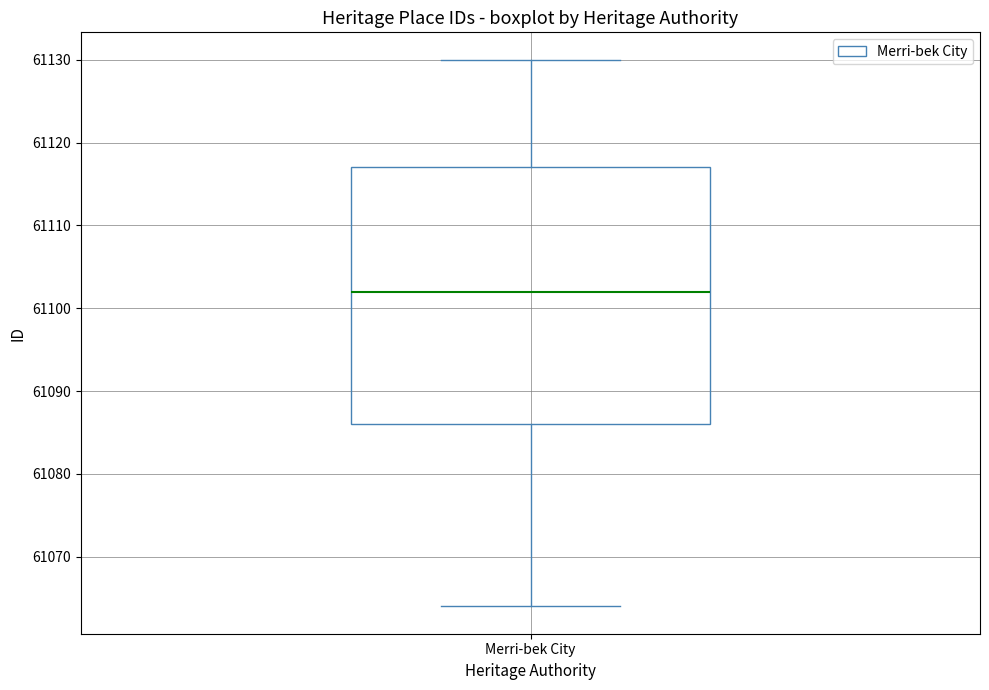

Transcribe this box plot: give where the median line is, the range the box spans, and where the two whiskers end, as read against the y-axis. The values are not printed on the chart, so give them approximately, as read against the axis.

median 61102, box 61086 to 61117, whiskers 61064 to 61130